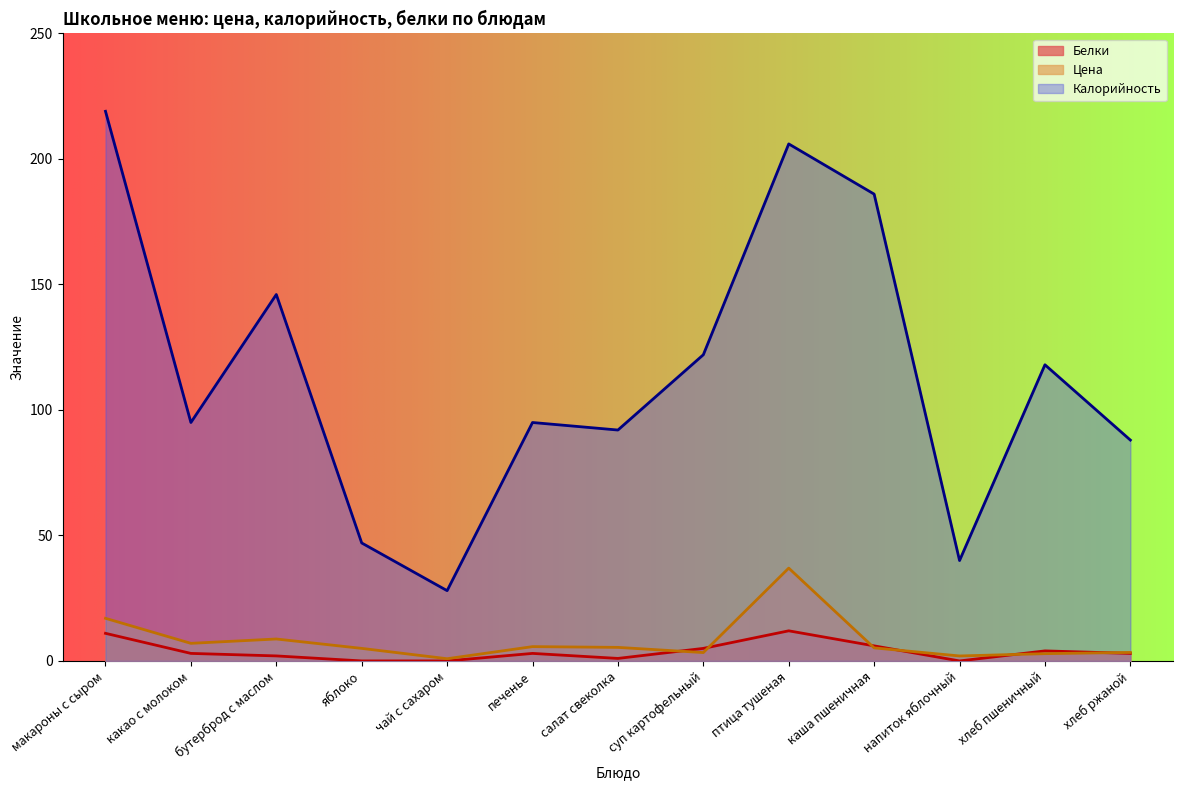

Does the chart have visible grid lines?

No